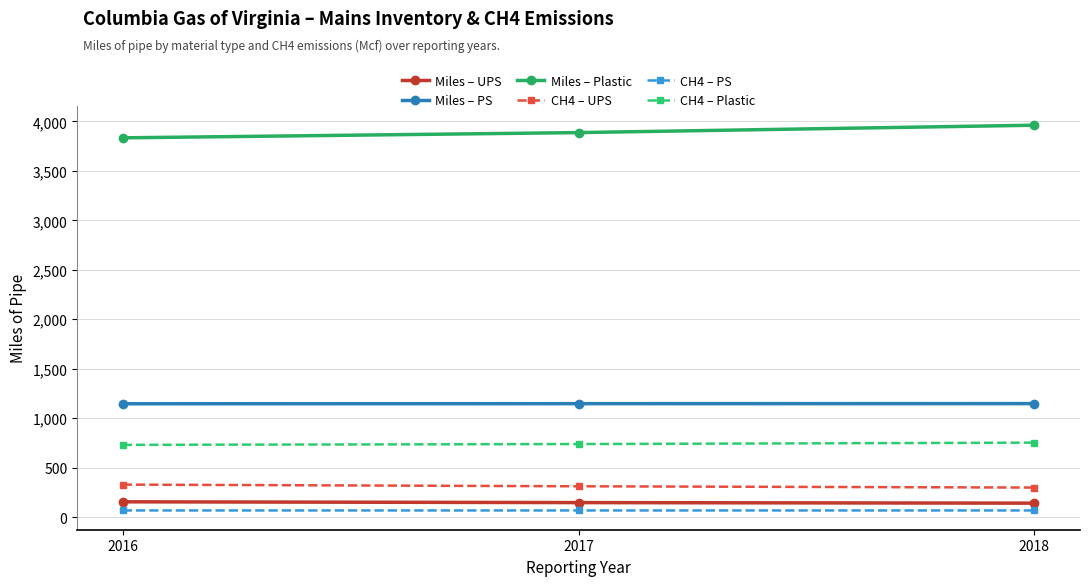

True or false: CH4 – Plastic has a value of 738.8 at 2017.

True